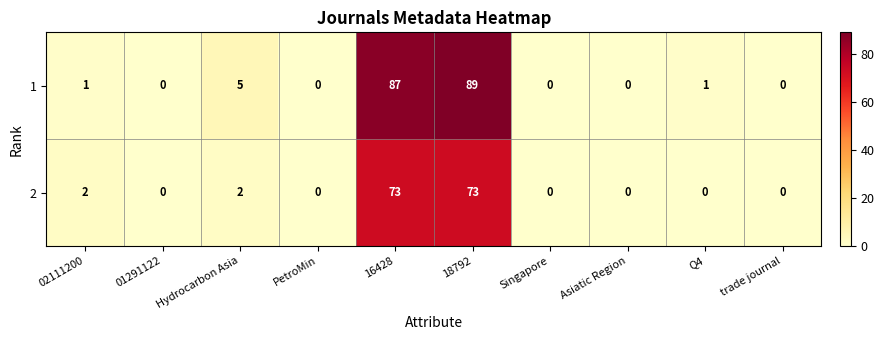

The value of 2 at 01291122 is 44. True or false?

False